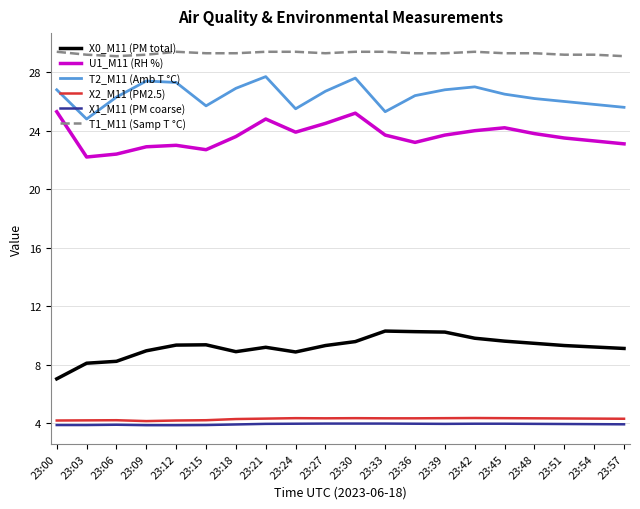

How many lines are shown in the chart?

6